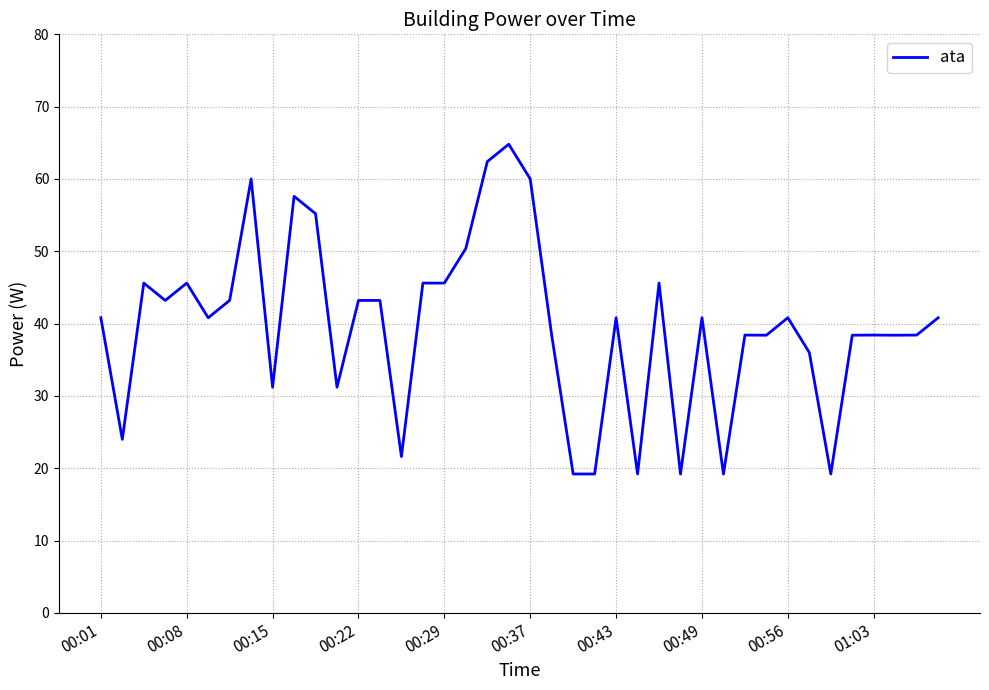

What is the difference between the maximum and minimum values?

45.6